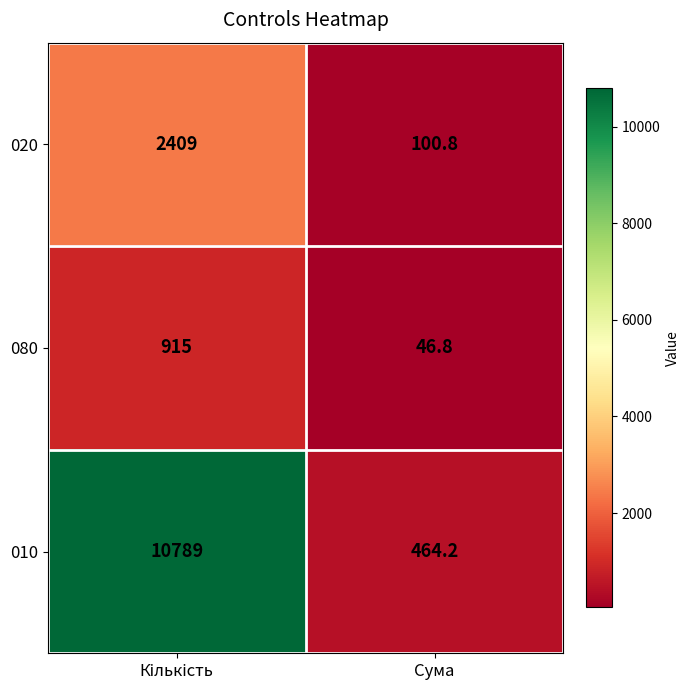

At which label is 010 closest to 5626?

Сума